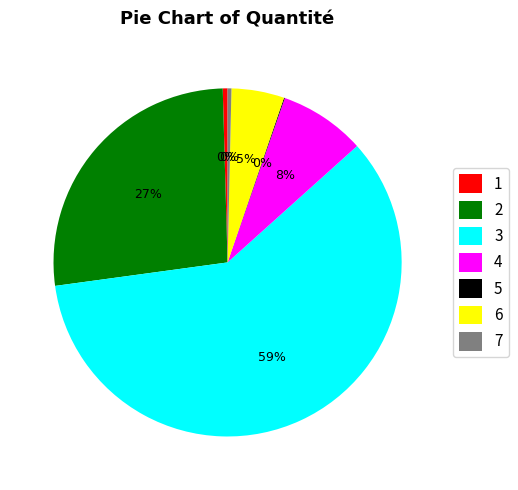

What percentage is the 2 slice, to the nearest percent?

27%